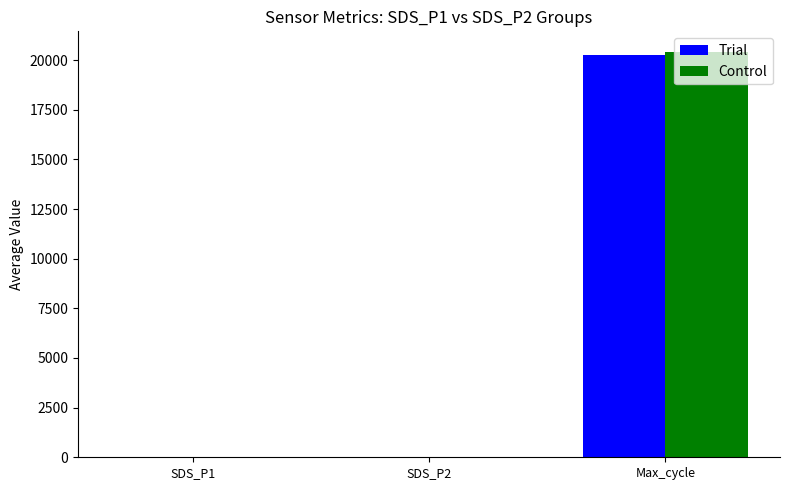

At which category is the sum across all series the highest?

Max_cycle